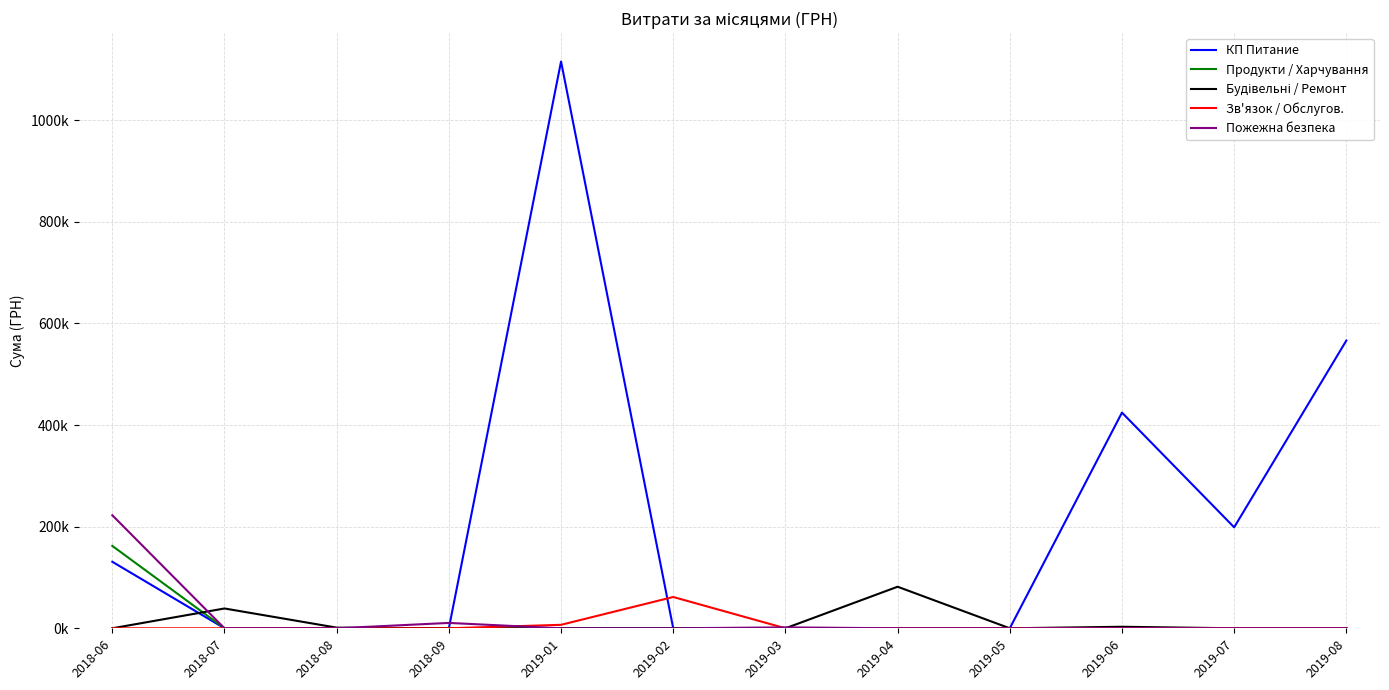

True or false: Будівельні / Ремонт and Пожежна безпека cross at least once.

True